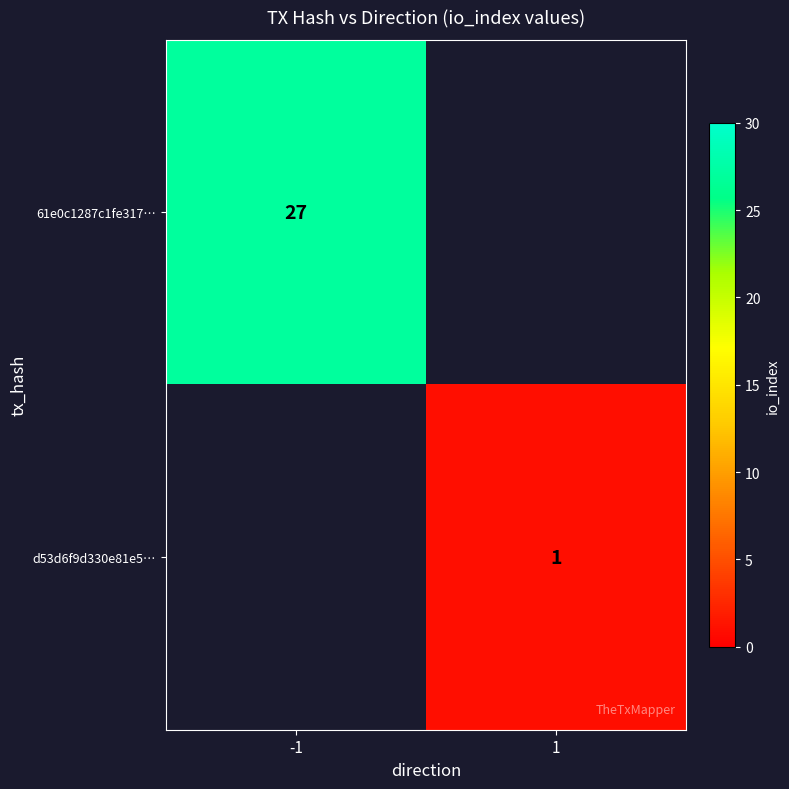

True or false: 61e0c1287c1fe317… has a value of 44 at -1.

False